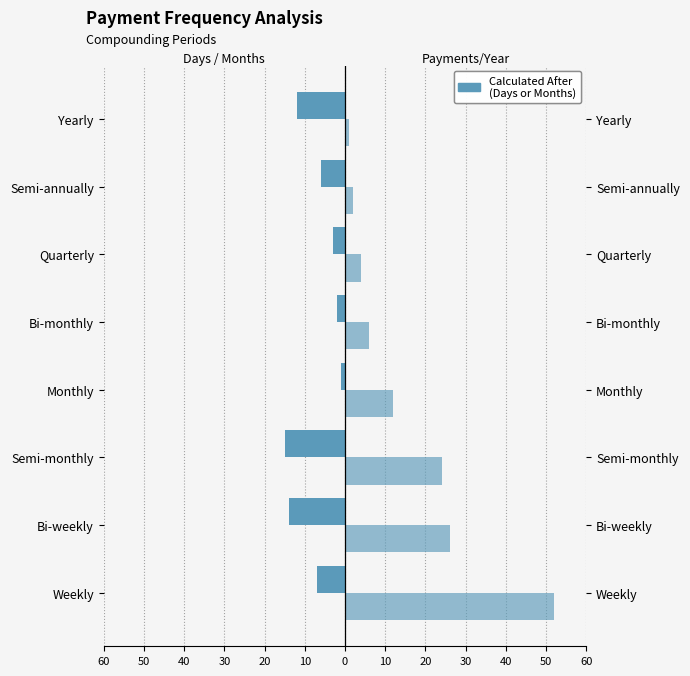

Count the number of data series in this chart.

2